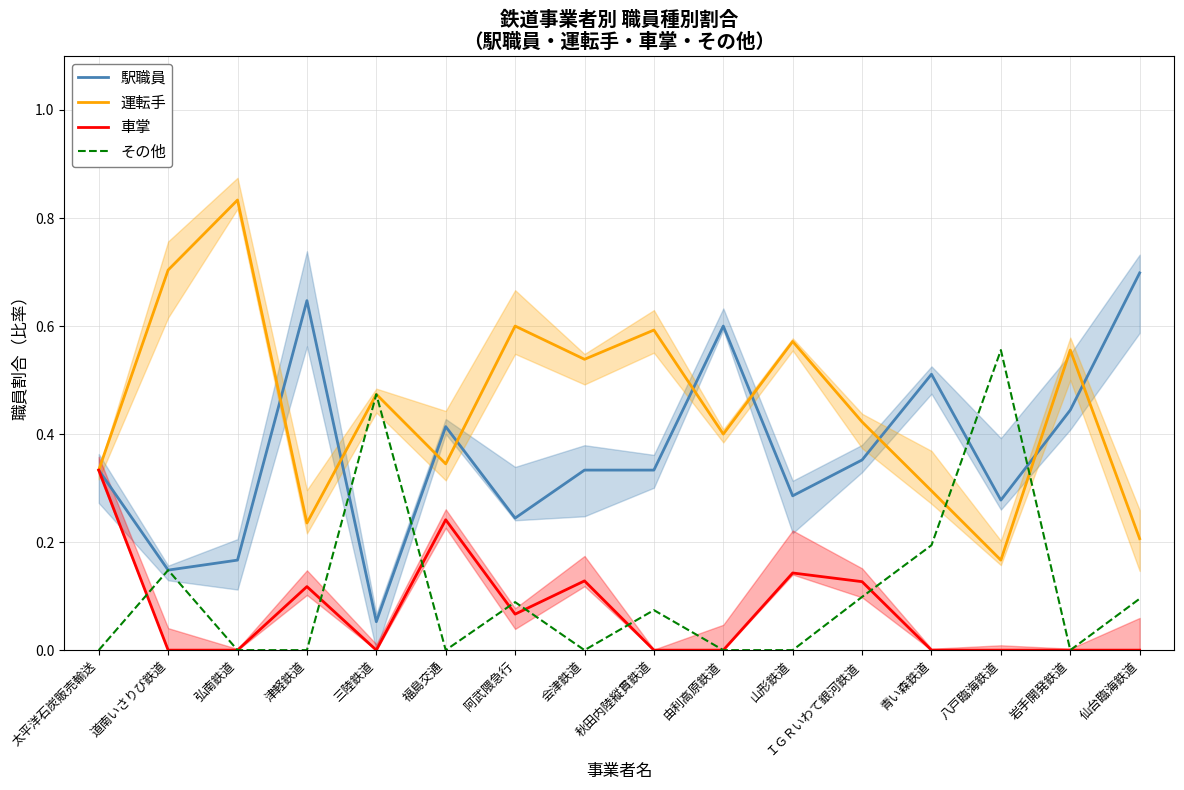

Reading right to left, list all the values displayed in this chart.

駅職員: 0.7	0.4	0.3	0.5	0.4	0.3	0.6	0.3	0.3	0.2	0.4	0.1	0.6	0.2	0.1	0.3
運転手: 0.2	0.6	0.2	0.3	0.4	0.6	0.4	0.6	0.5	0.6	0.3	0.5	0.2	0.8	0.7	0.3
車掌: 0.0	0.0	0.0	0.0	0.1	0.1	0.0	0.0	0.1	0.1	0.2	0.0	0.1	0.0	0.0	0.3
その他: 0.1	0.0	0.6	0.2	0.1	0.0	0.0	0.1	0.0	0.1	0.0	0.5	0.0	0.0	0.1	0.0